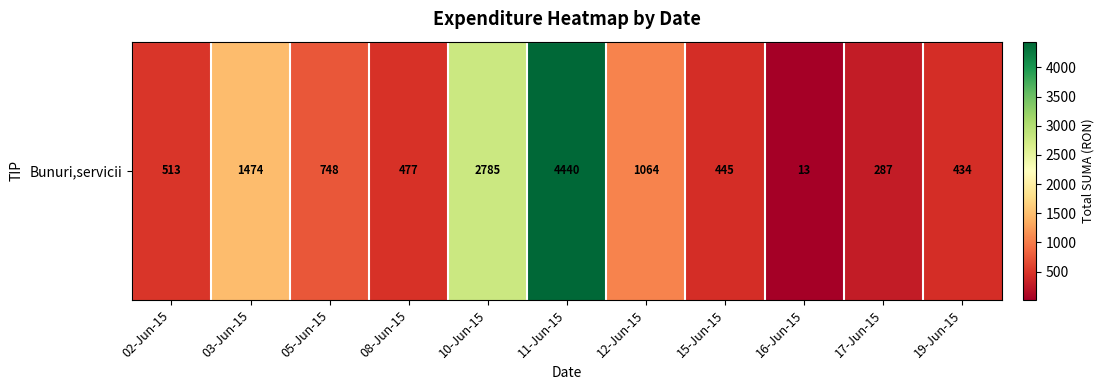

What is the ratio of the value at 11-Jun-15 to the value at 12-Jun-15?

4.2